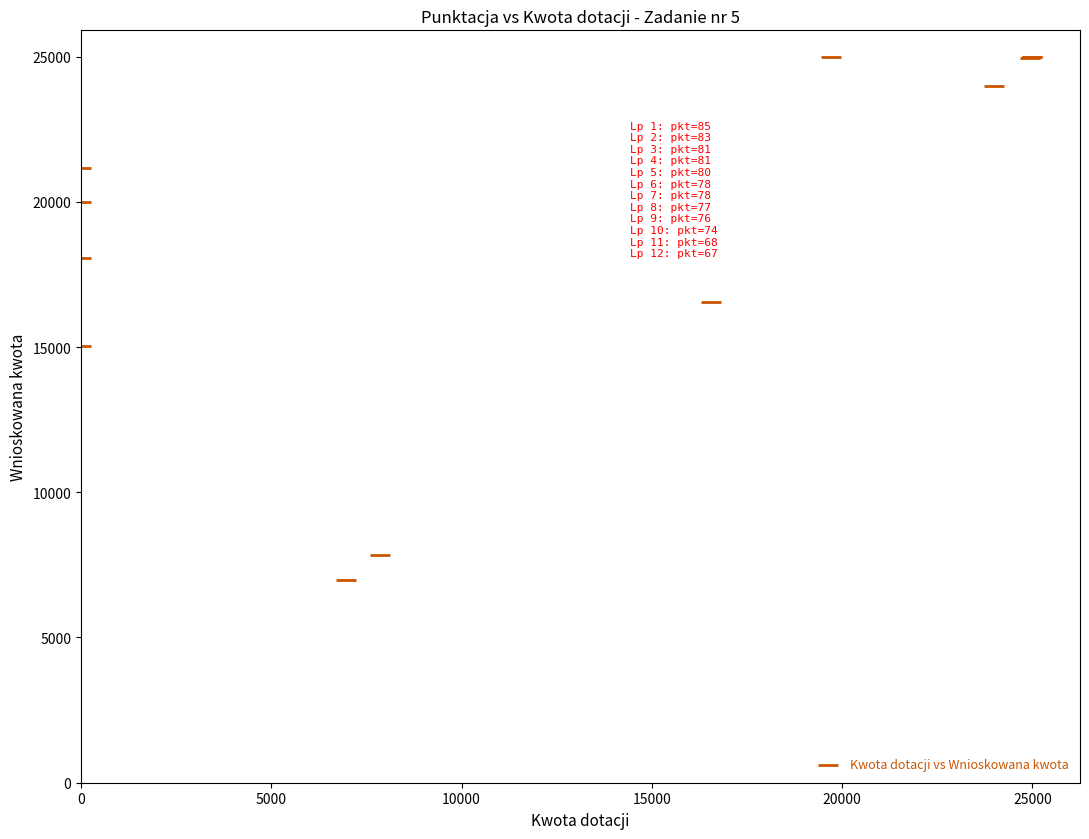

What Y value in the scatter plot is closest to 15982?

16550.0